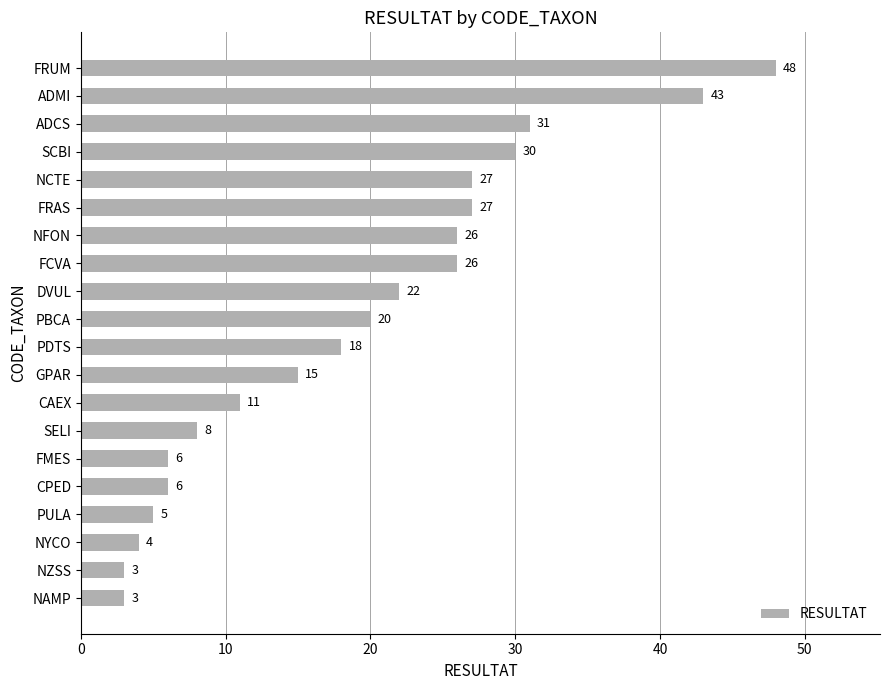

What is the ratio of the value at PDTS to the value at PBCA?

0.9